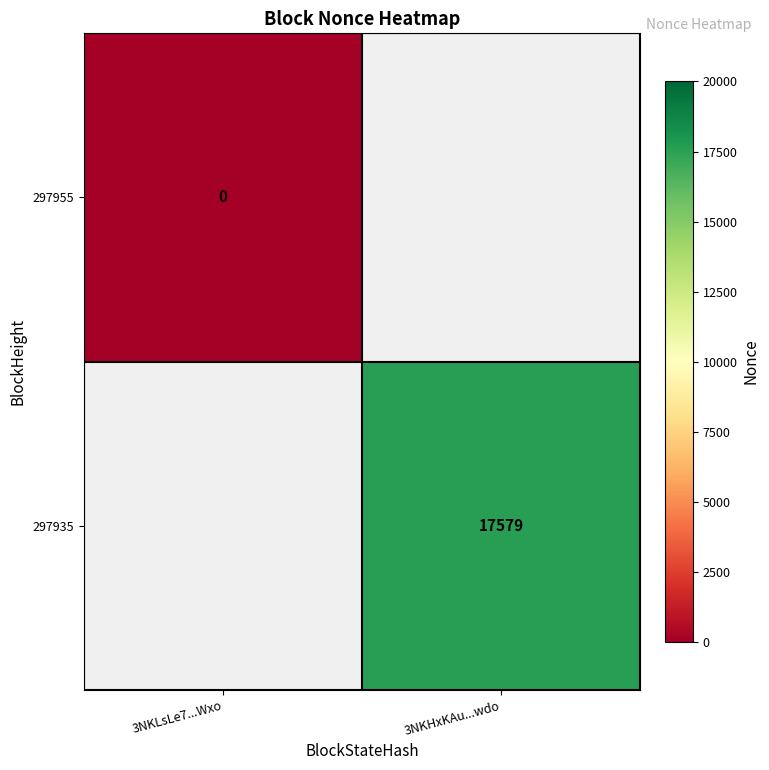

How many categories are shown in the chart?

2